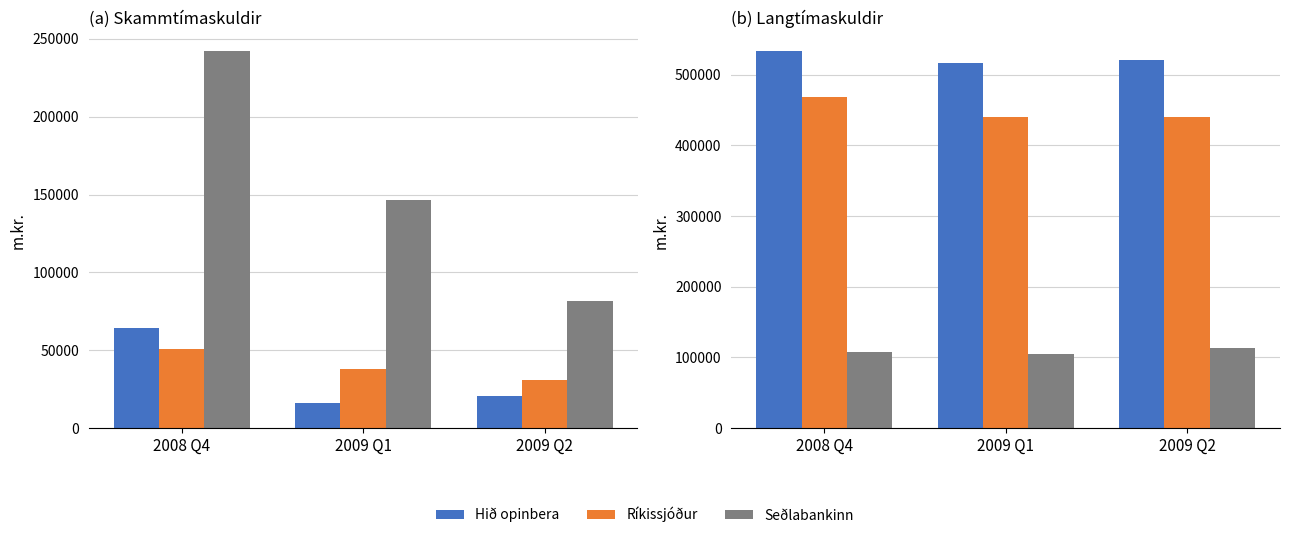

Which has a higher value, 2008 Q4 or 2009 Q1?

2008 Q4